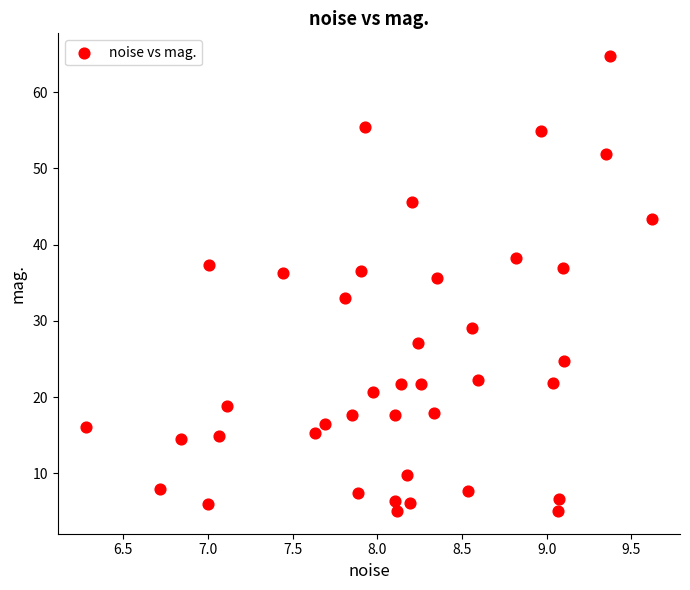

What is the range of X values (max minus min)?

3.3